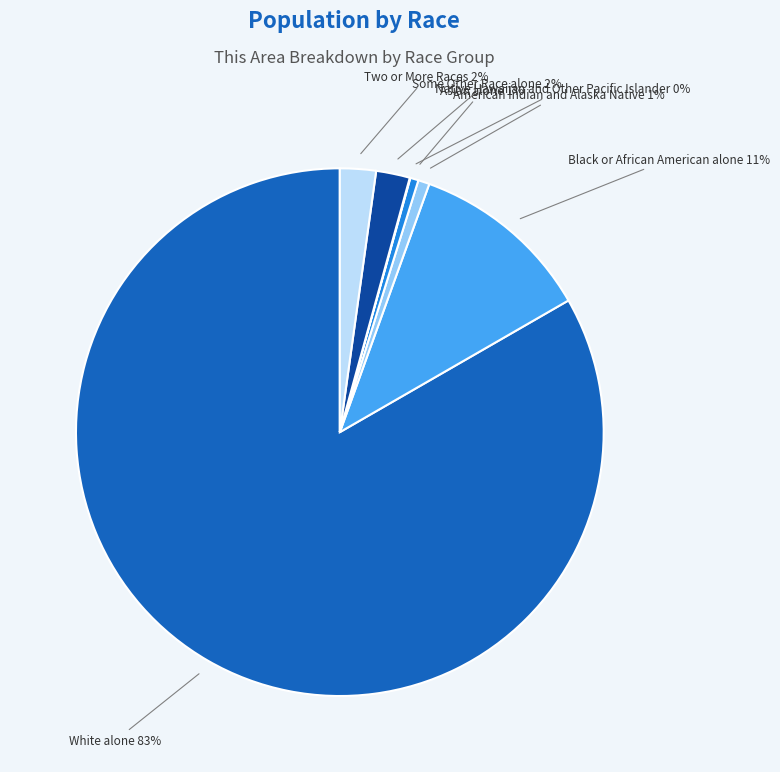

Is it true that White alone is 92% of the pie?

False